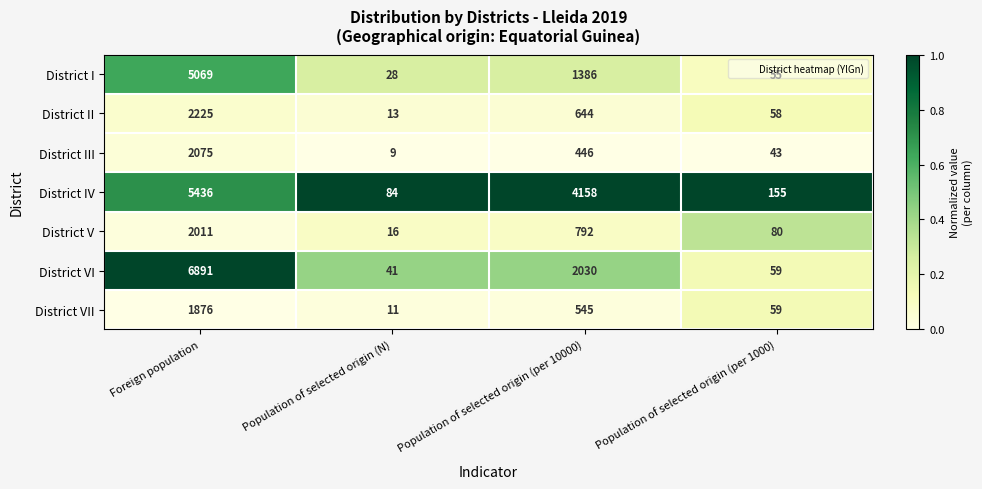

What is the total value across all series at Population of selected origin (per 1000)?

509